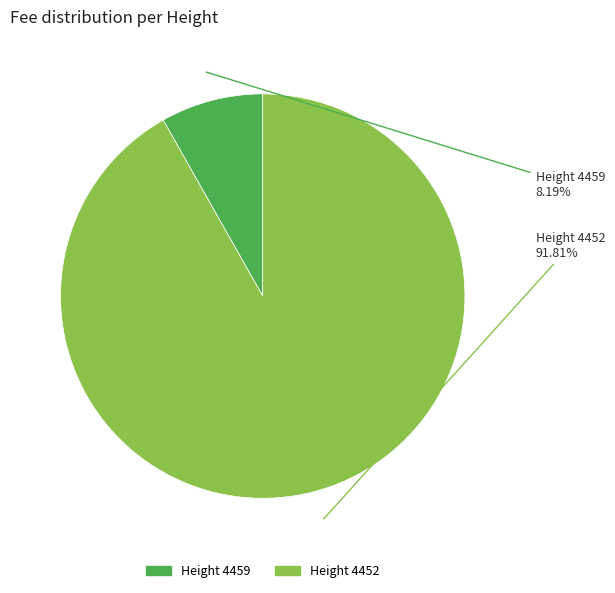

Is there any slice that represents more than half of the pie?

Yes